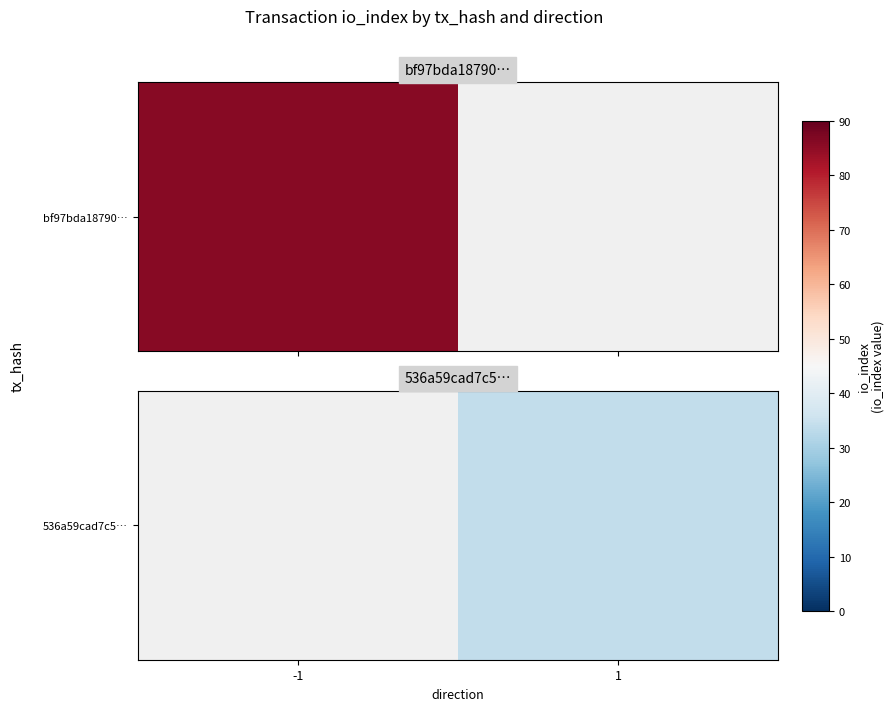

Which label corresponds to the smallest value in the chart?

-1